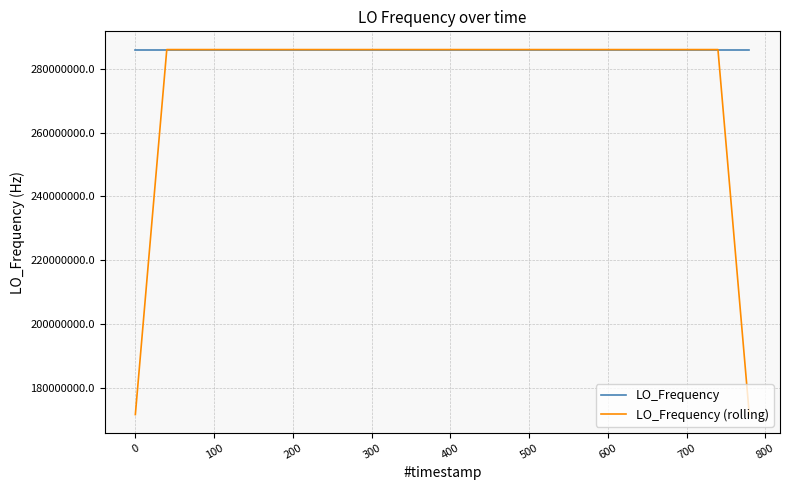

What is the maximum value shown in the chart?

286047004.4